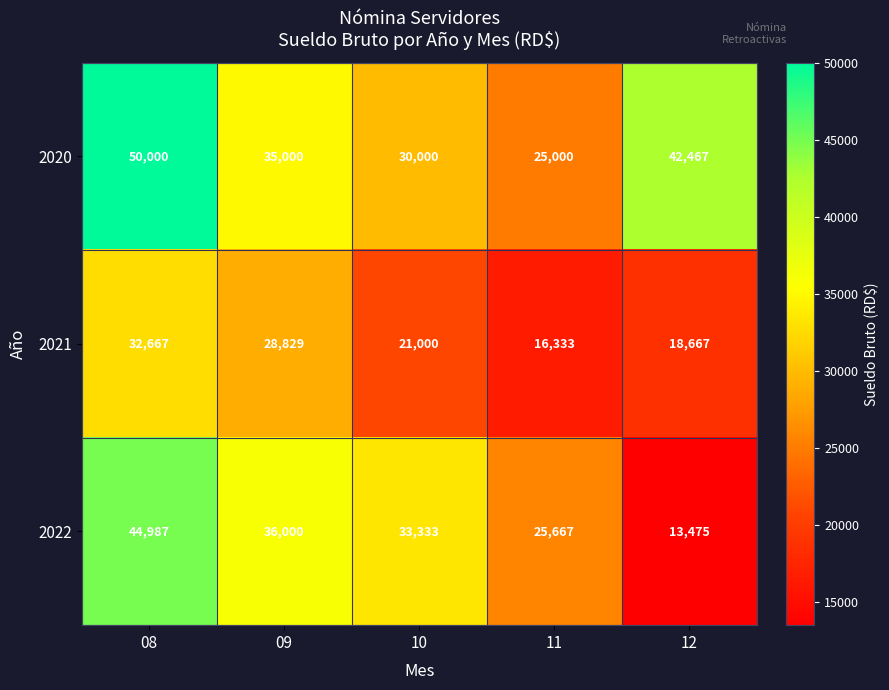

Is it true that 2022 equals 44987 at 08?

True